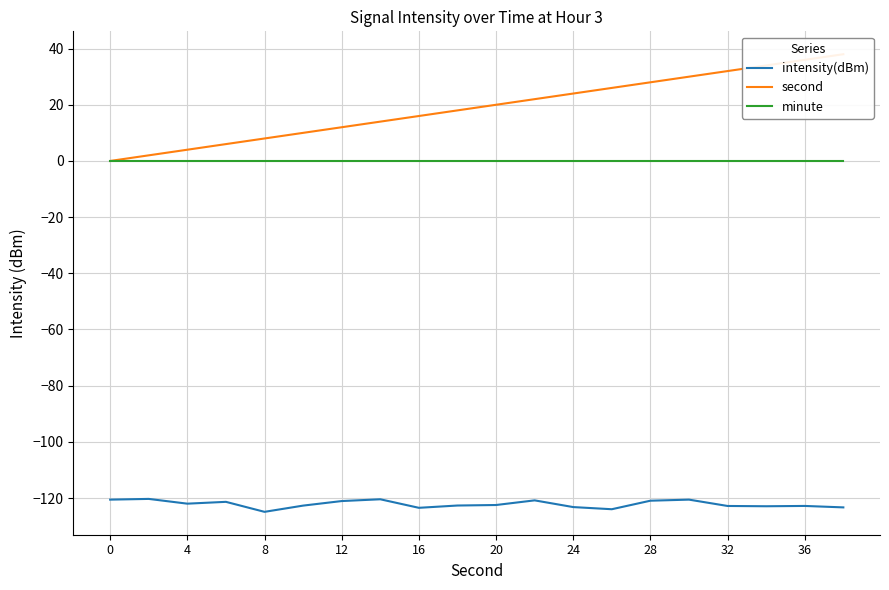

Is it true that minute equals 0.0 at 8?

True